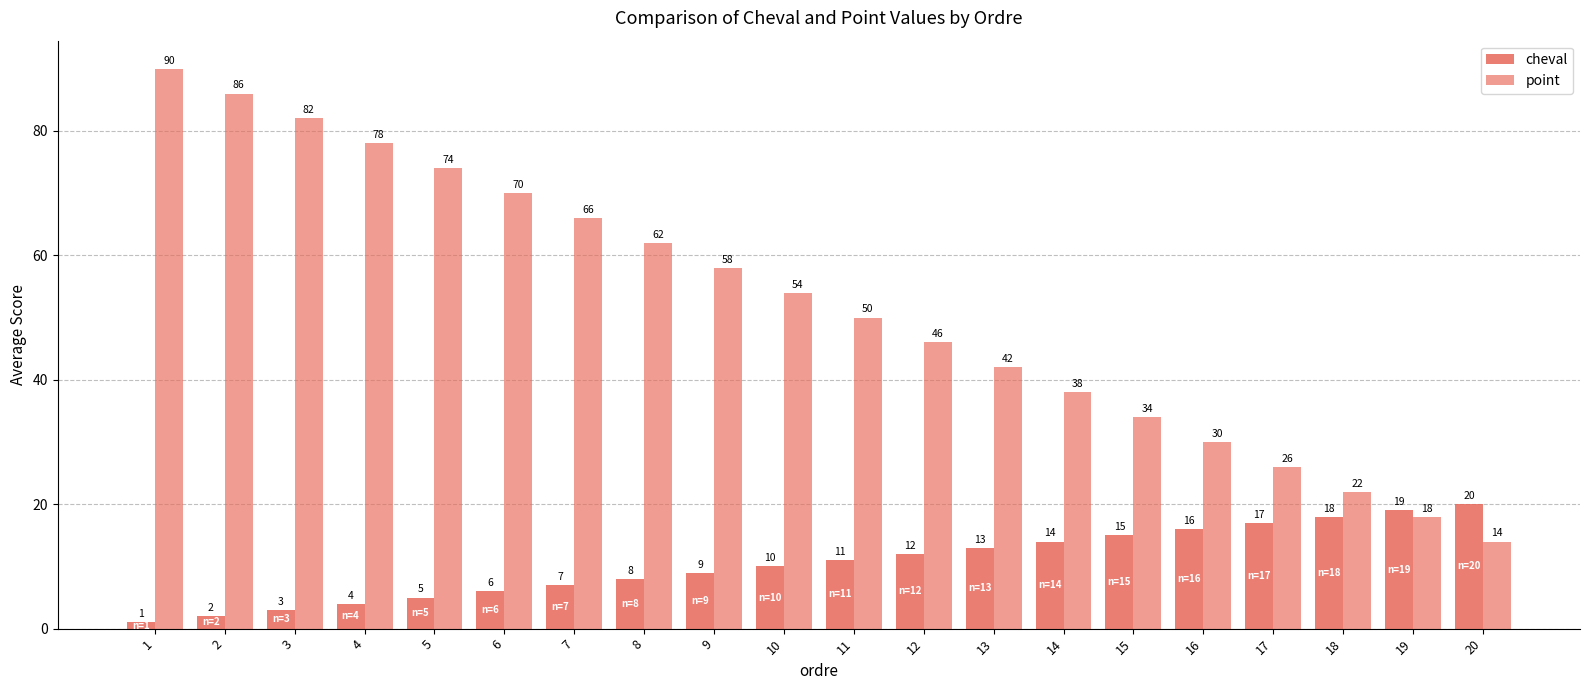

What is the greatest value displayed?

90